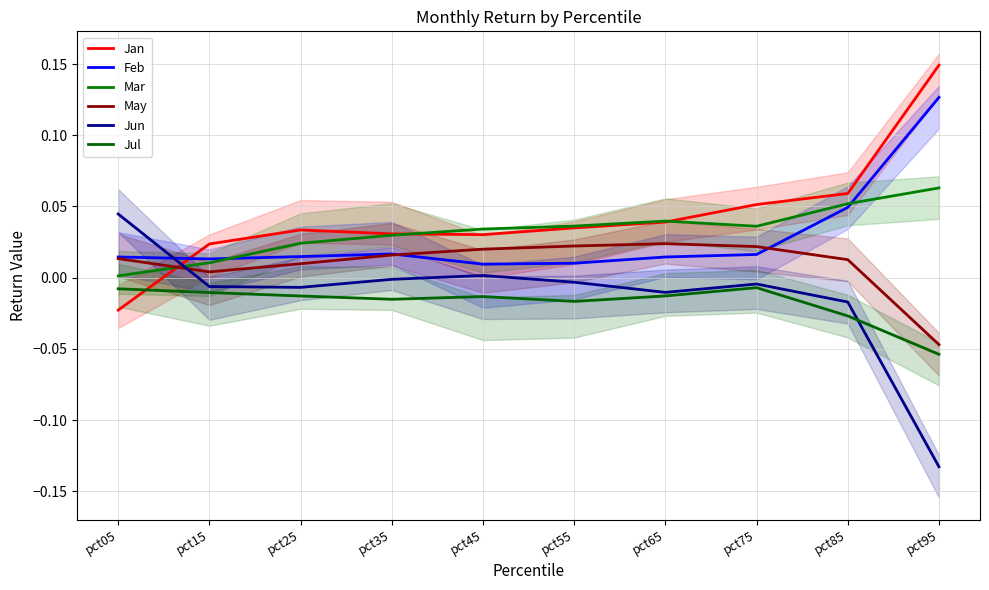

At how many categories does at least one series exceed 0?

10